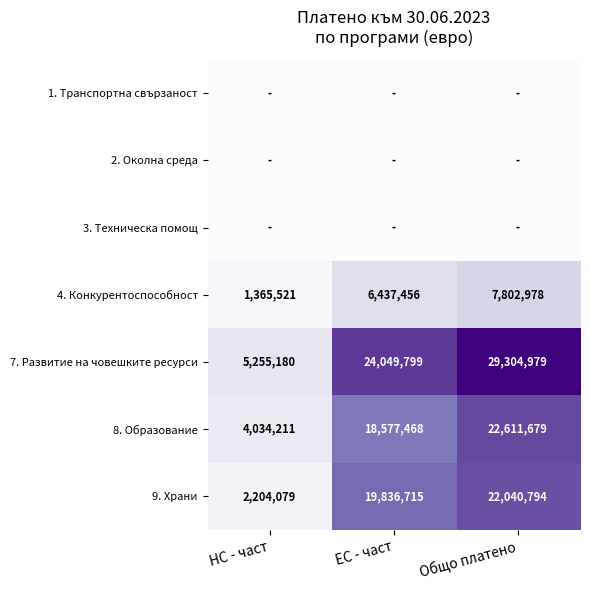

How many 8. Образование values are between 4034211 and 22611679?

3